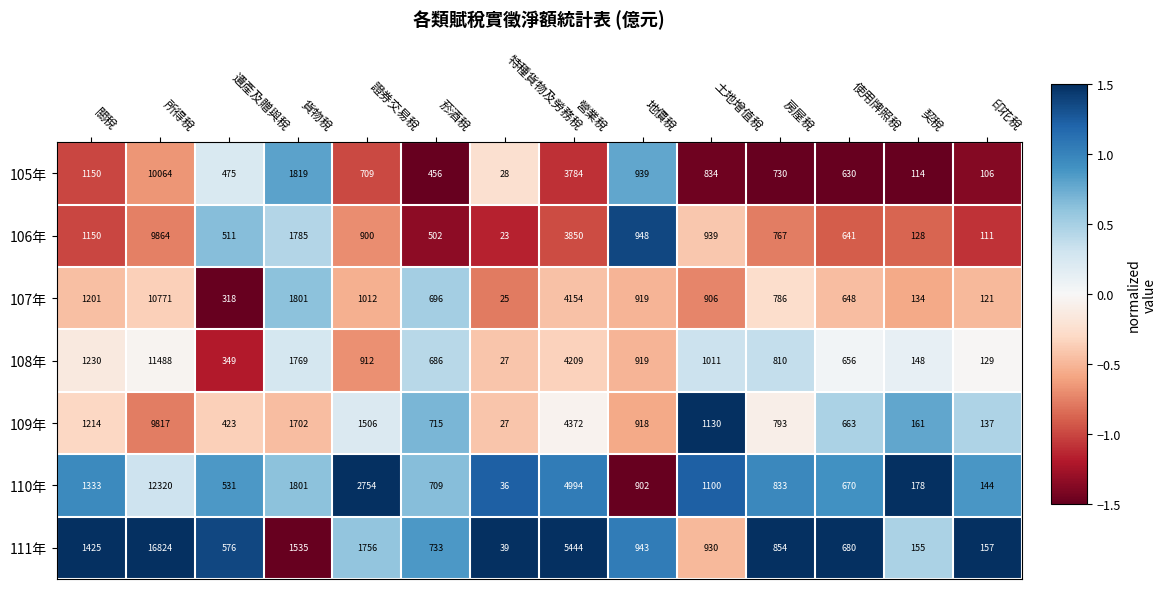

Read the 111年 value at 使用牌照稅.

680